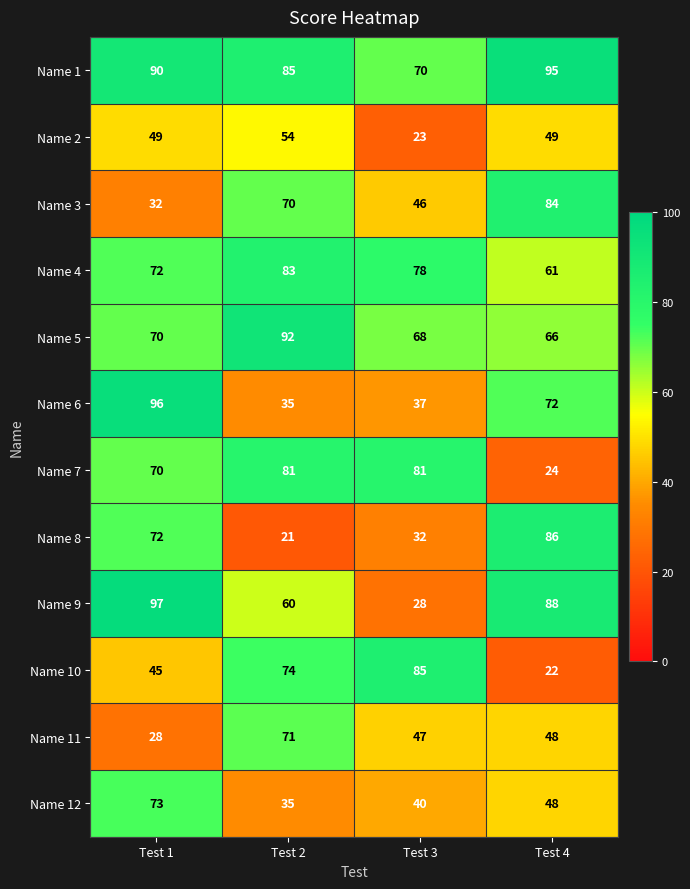

At which label does Name 4 reach its peak?

Test 2